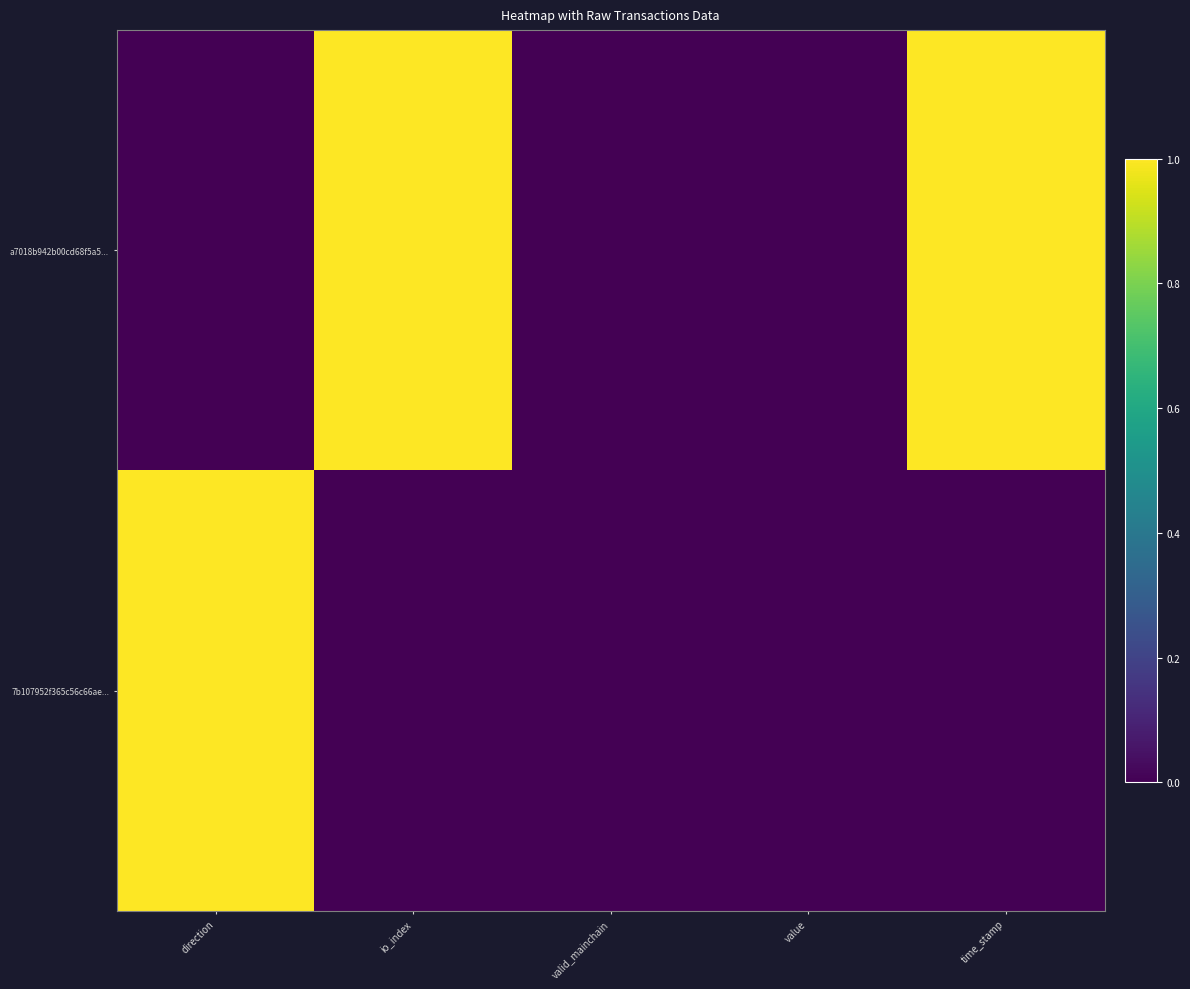

How many distinct data groups are displayed?

2